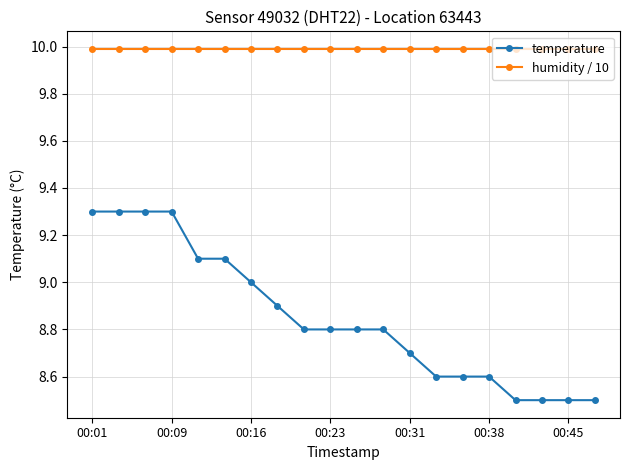

What is the sum of all temperature values?

177.0